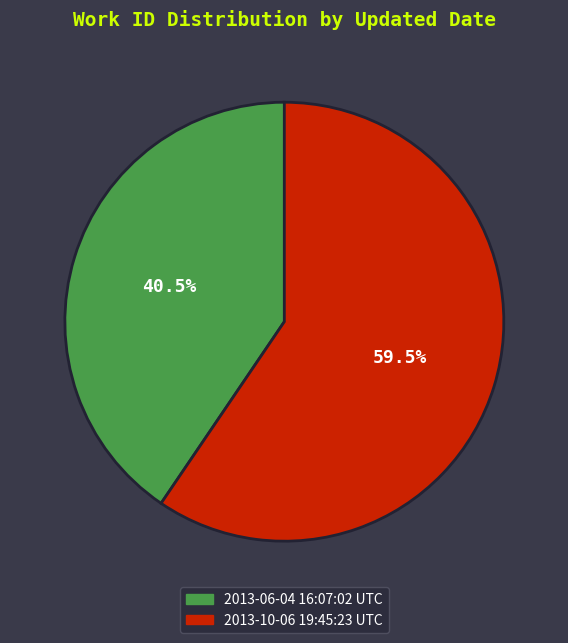

Is there any slice that represents more than half of the pie?

Yes